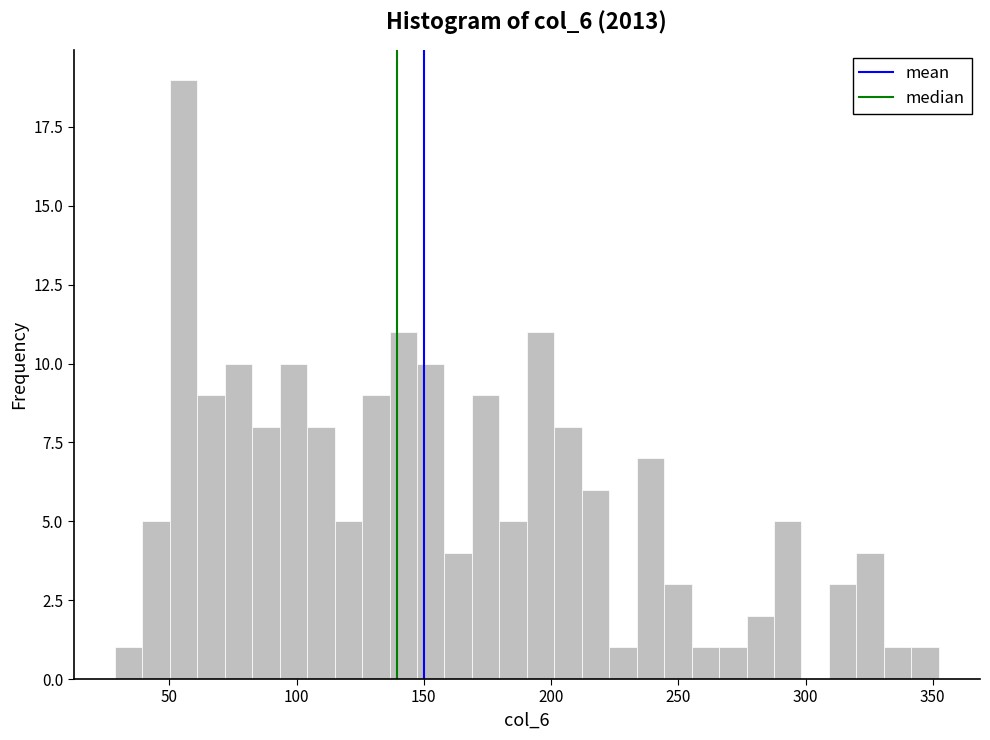

Read against the x-axis, roughly where is the centre of the tallest bar?

55